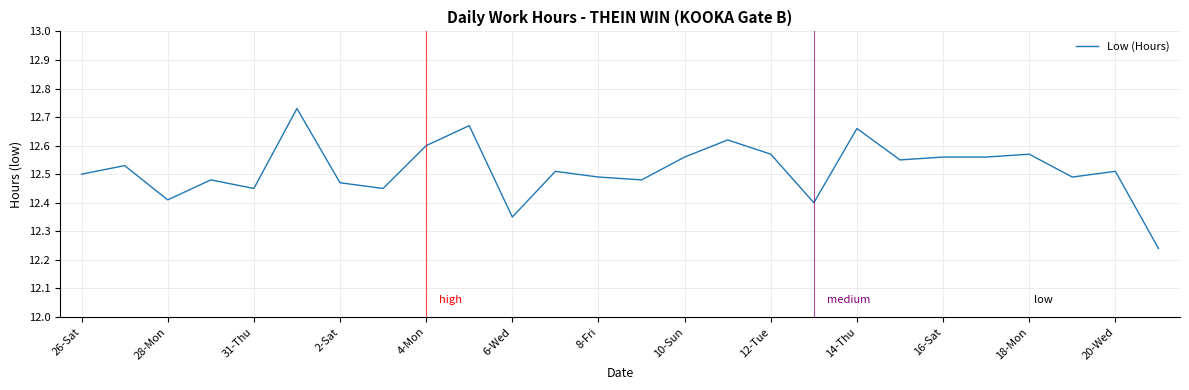

What is the difference between the maximum and minimum values?

0.5